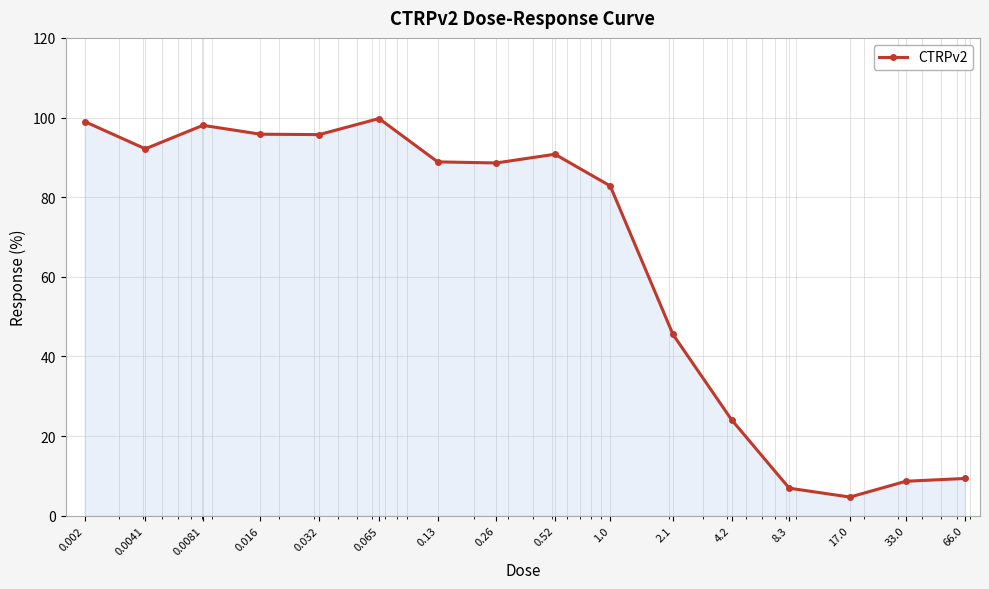

Does the chart display data point markers on the line(s)?

Yes